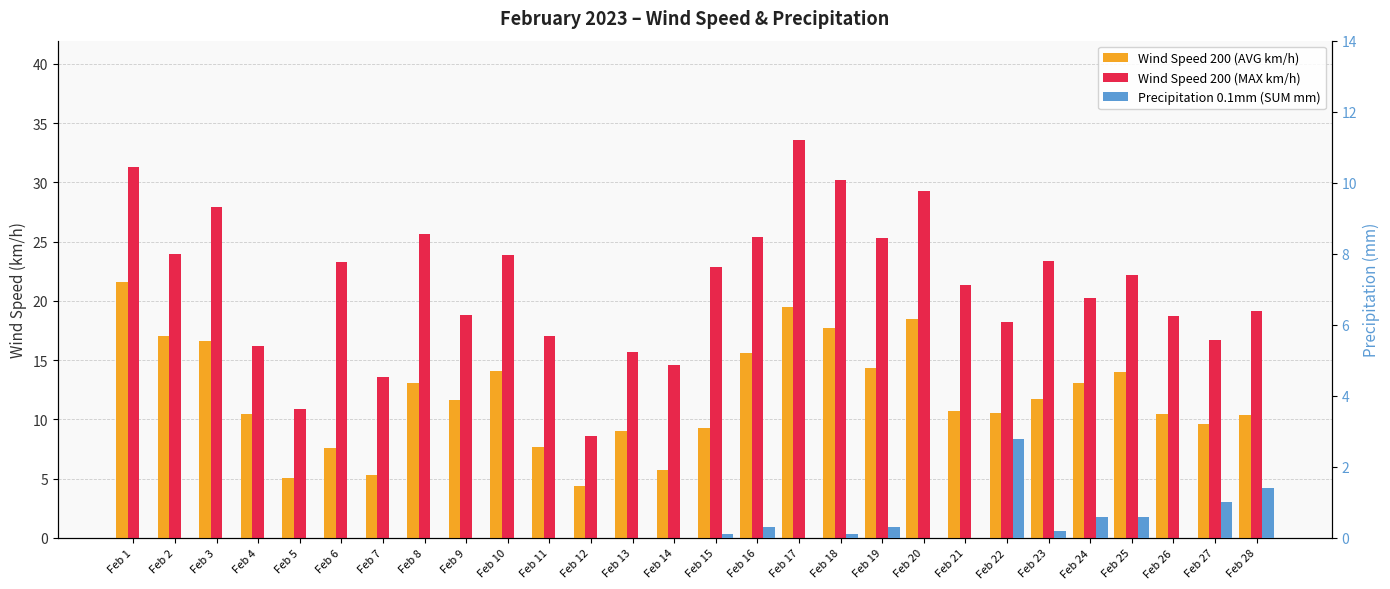

Are the bars horizontal?

No